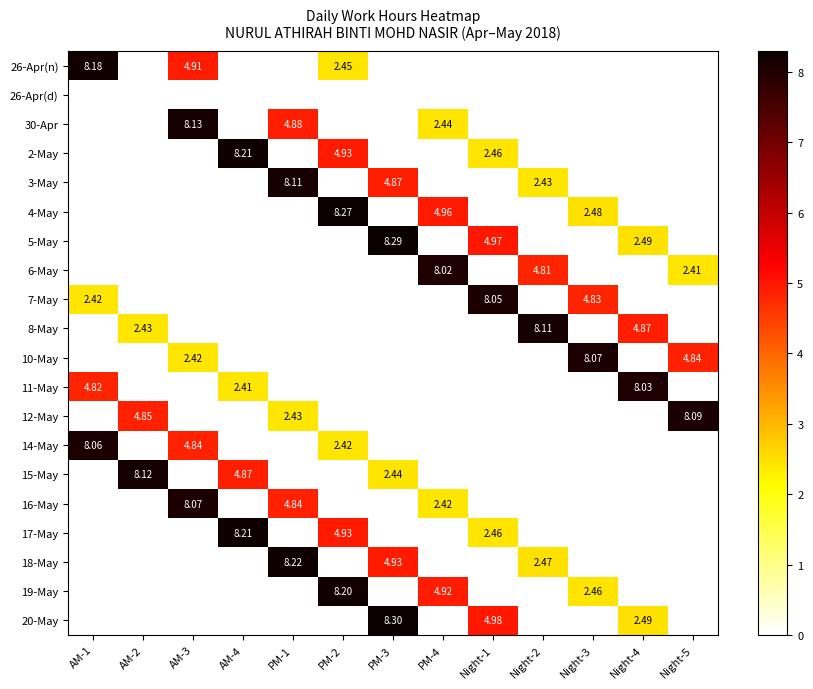

Where is 26-Apr(n) nearest to the value 4?

AM-3